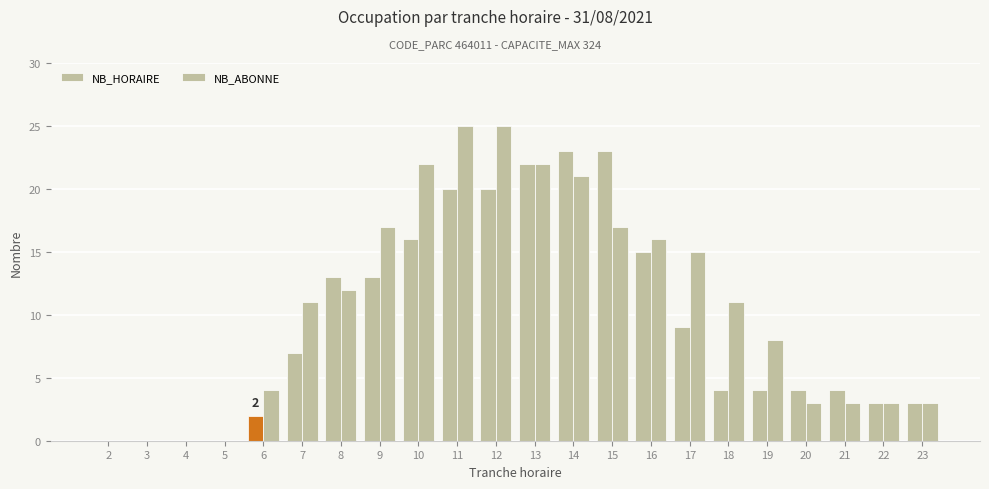

What is the highest value of the NB_ABONNE series?

25